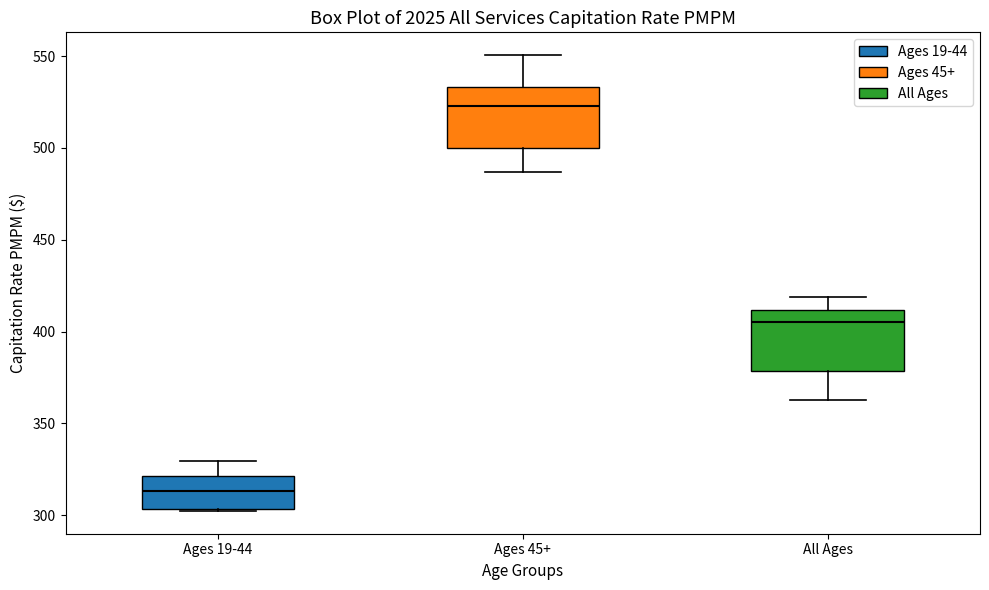

Where does the lower whisker of the box for All Ages end on the y-axis? The values are not printed on the chart, so give them approximately, as read against the axis.

365